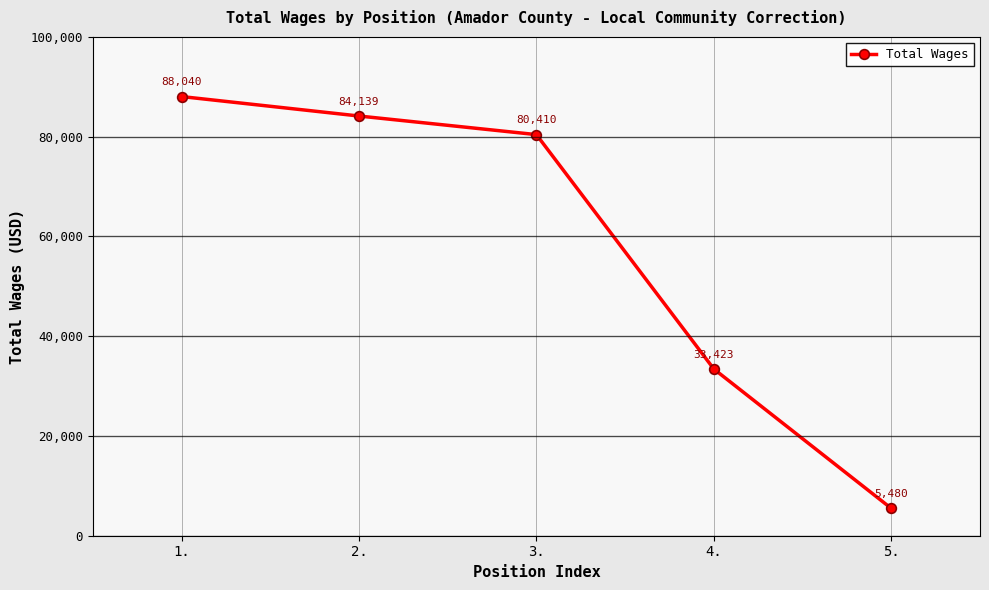

Which label corresponds to the largest value in the chart?

1.